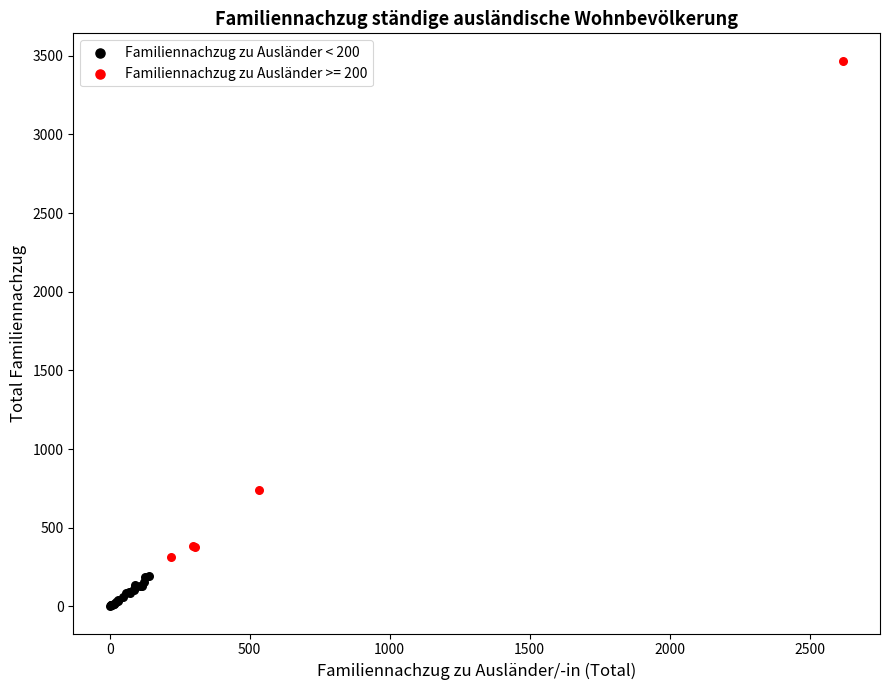

Which series contains the lowest Y value?

Familiennachzug zu Ausländer < 200